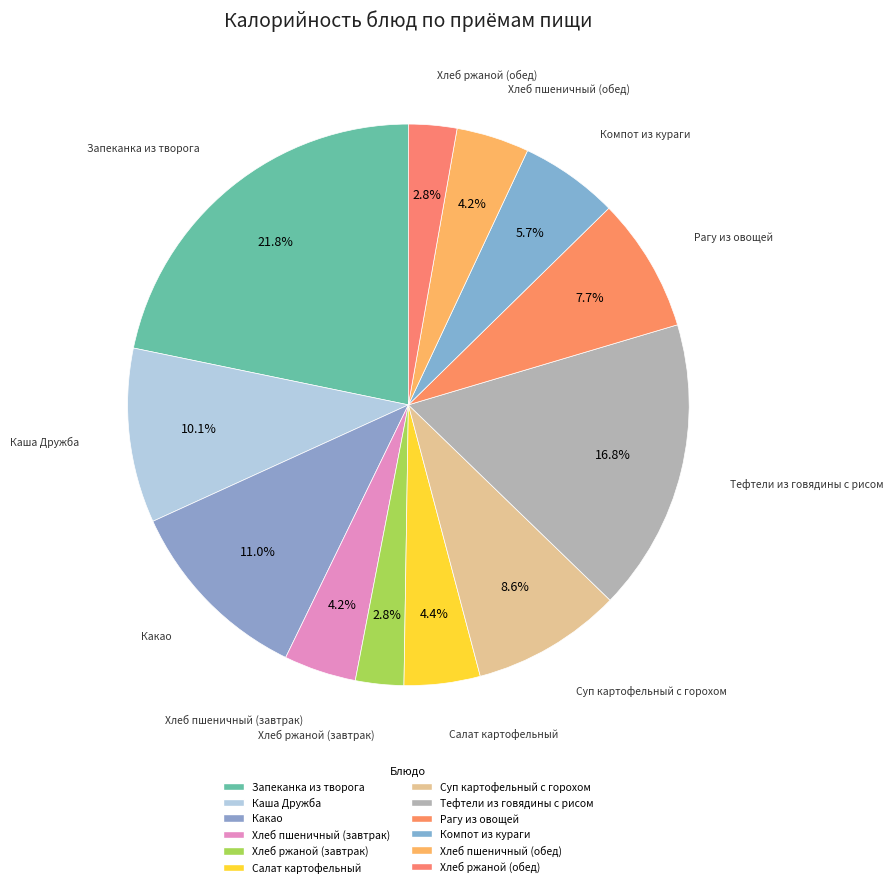

What is the total percentage of Хлеб пшеничный (завтрак) and Суп картофельный с горохом?

12.8%